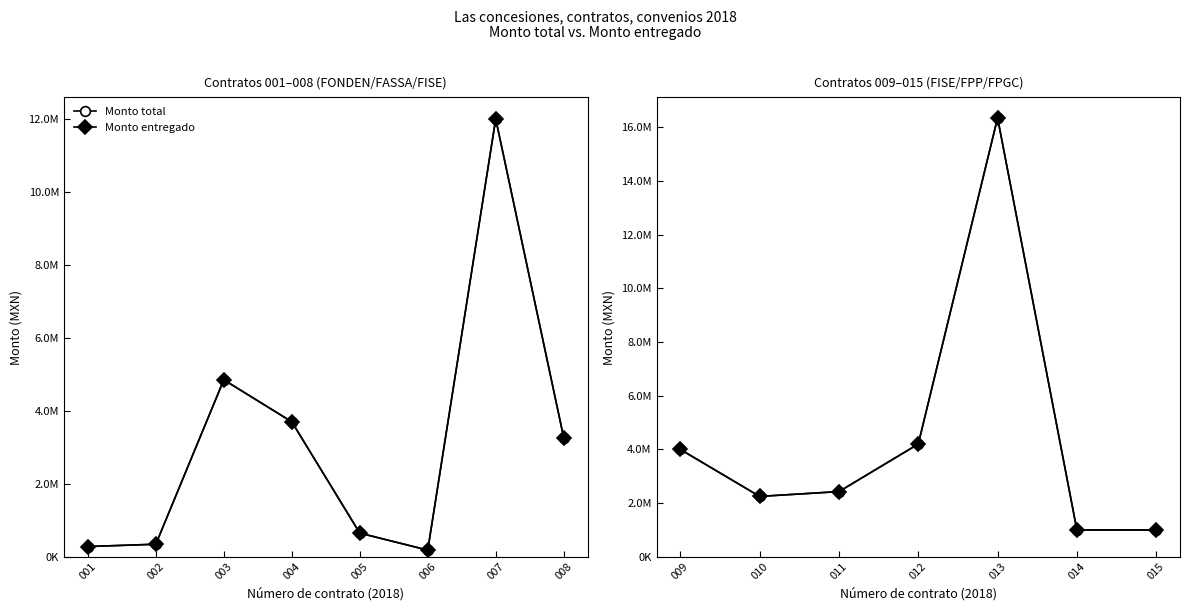

Count the number of categories in the chart.

7